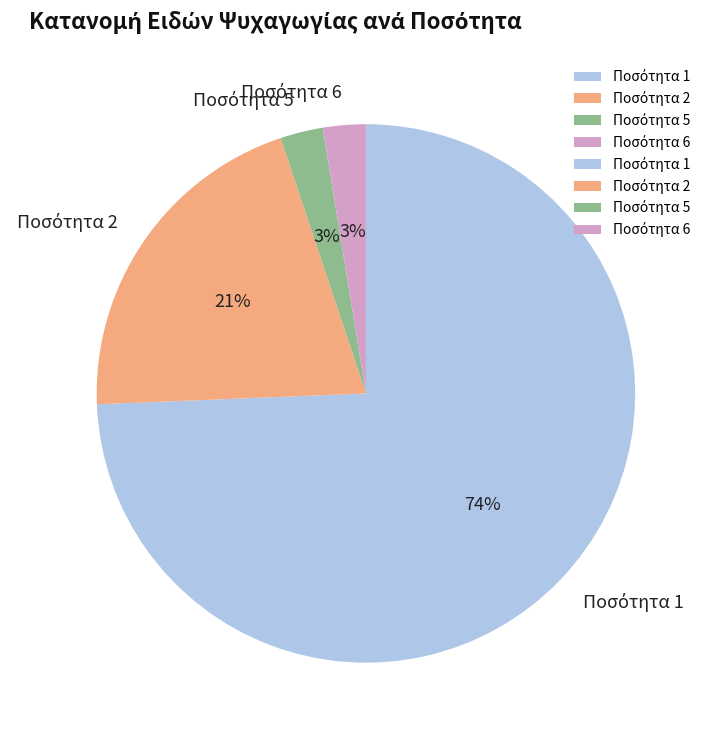

To the nearest percent, what is the average slice percentage?

25%